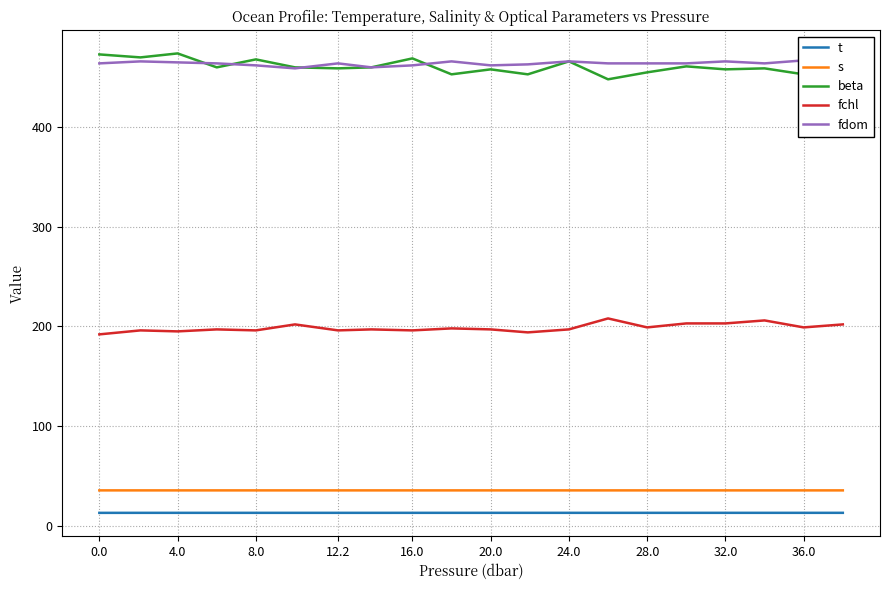

True or false: s and beta cross at least once.

False